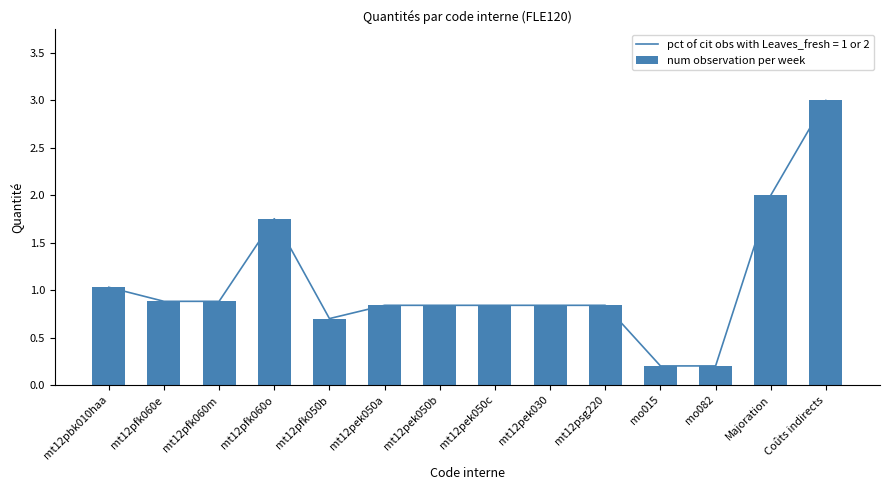

What is the sum of all values?

14.8